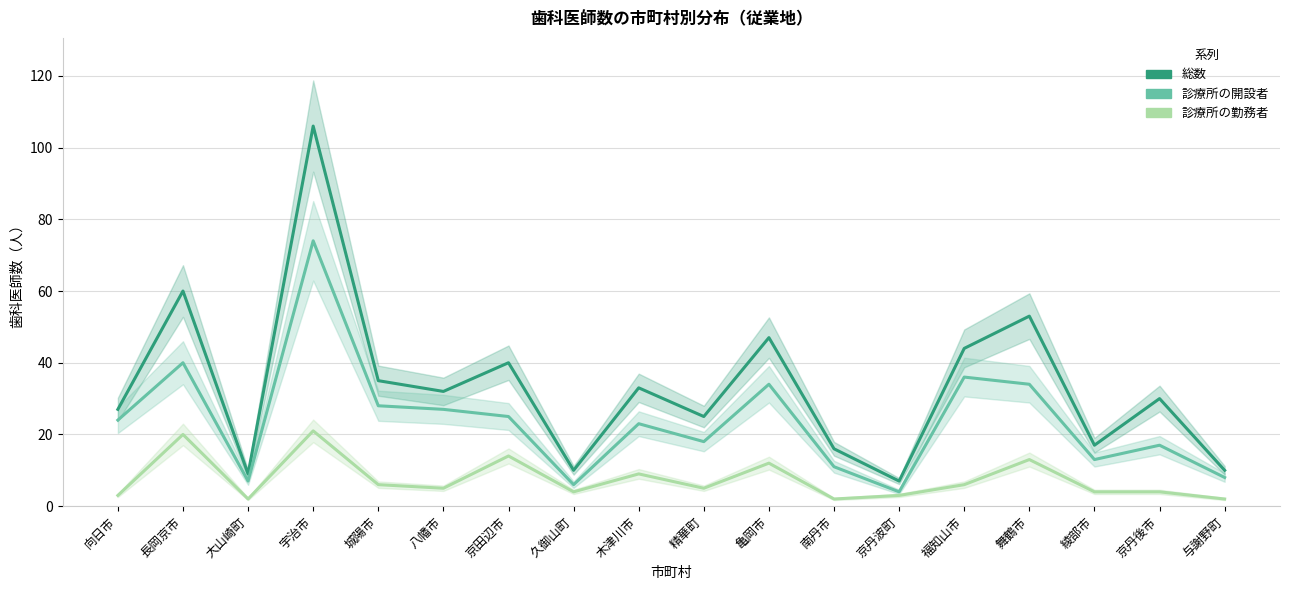

What are all the series names shown in the legend?

総数, 診療所の開設者, 診療所の勤務者